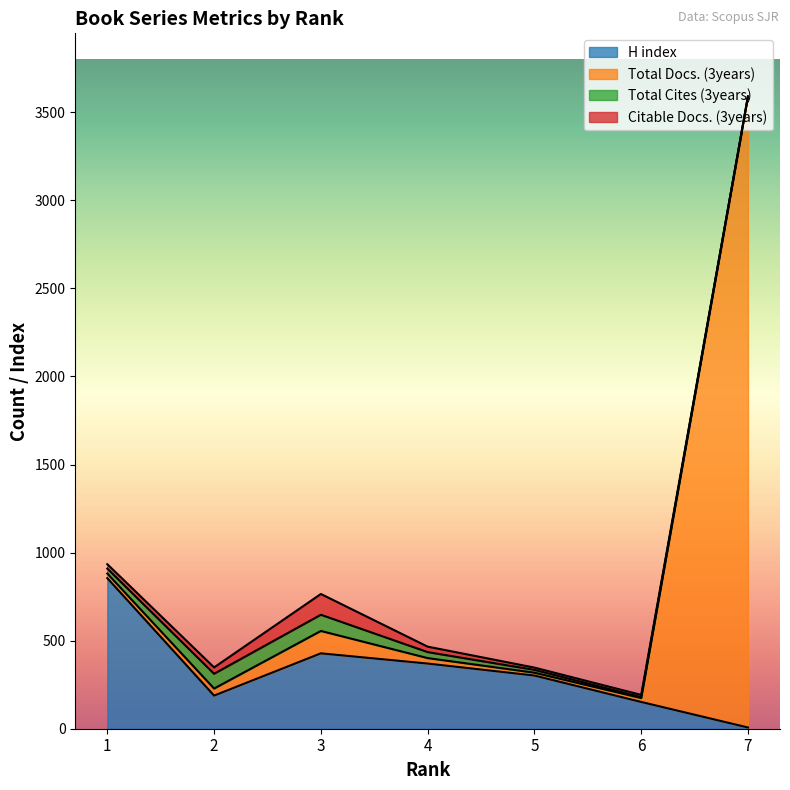

At which category does Total Docs. (3years) reach its first local peak?

3